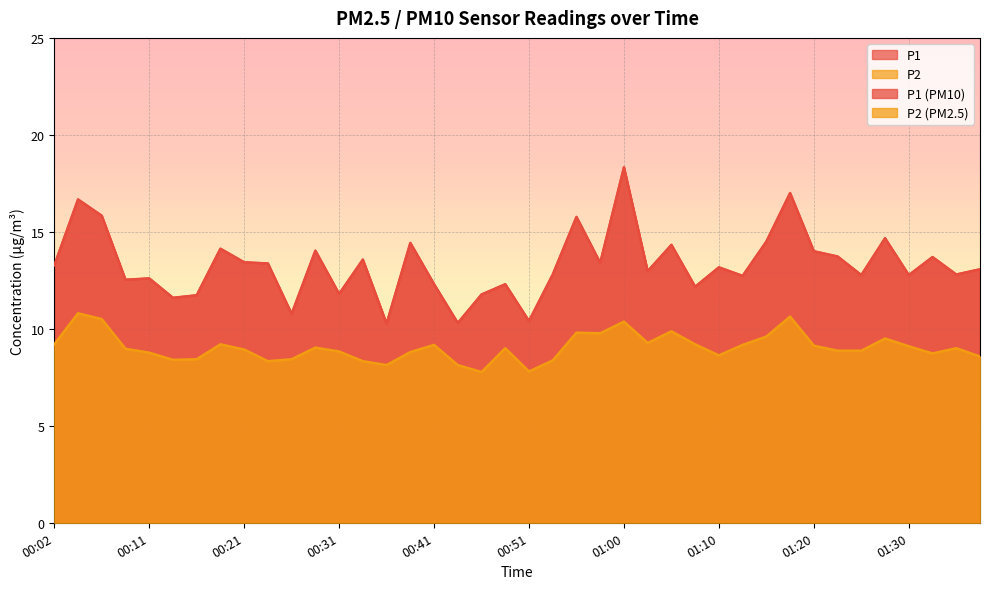

Is it true that P2 equals 8.8 at 00:38?

True